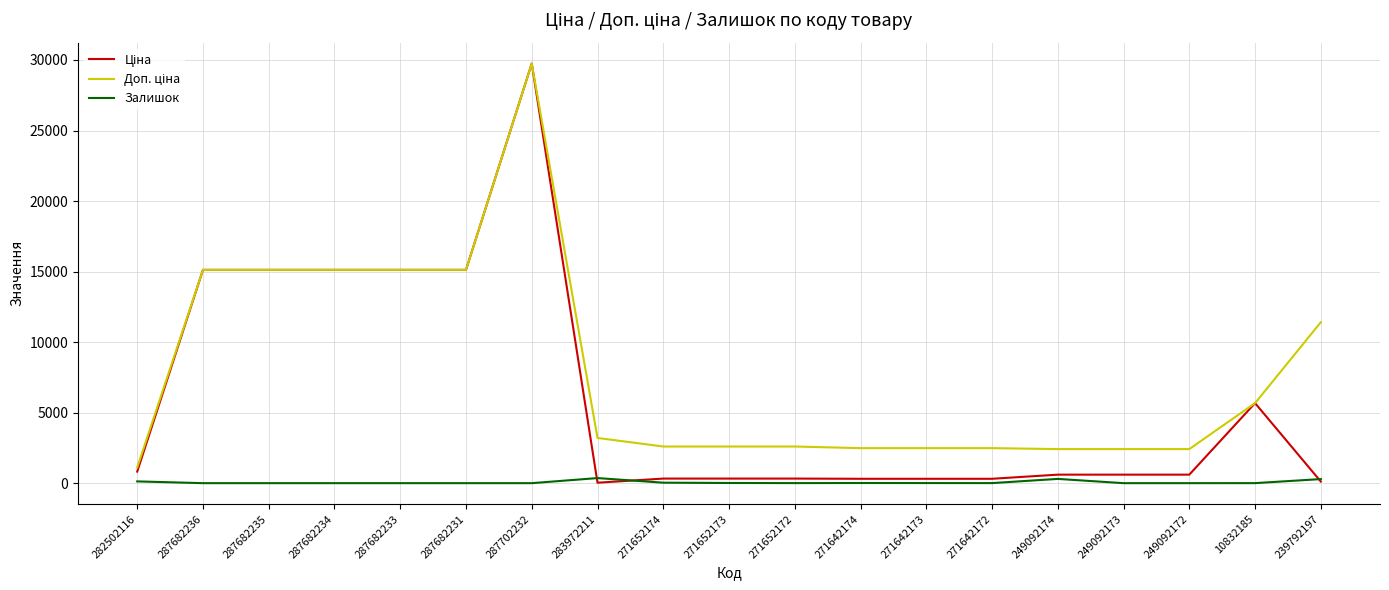

The Залишок series shows 4.0 at 271642172. True or false?

True